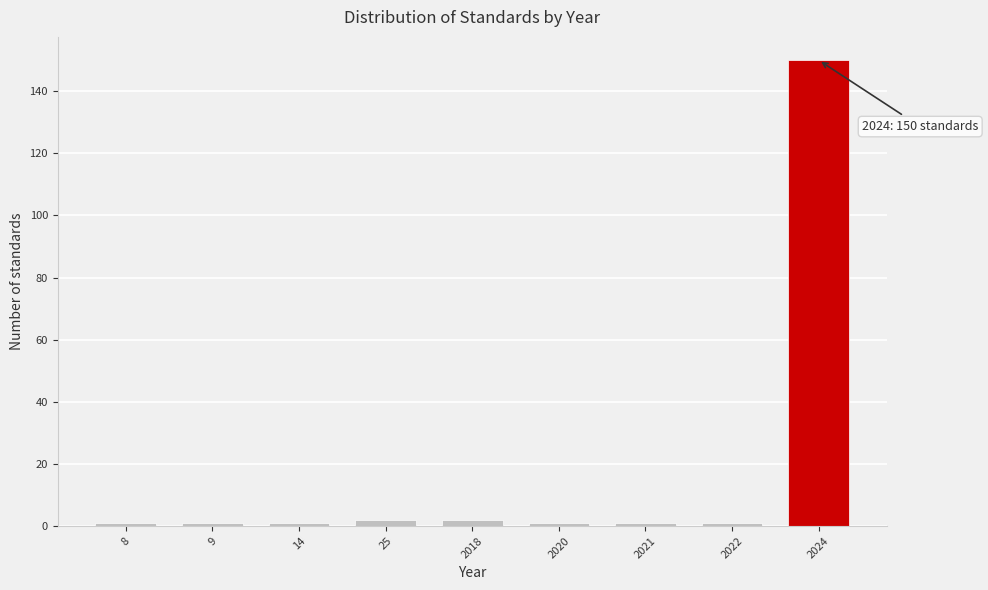

Reading left to right, extract all data points from this chart.

1	1	1	2	2	1	1	1	150